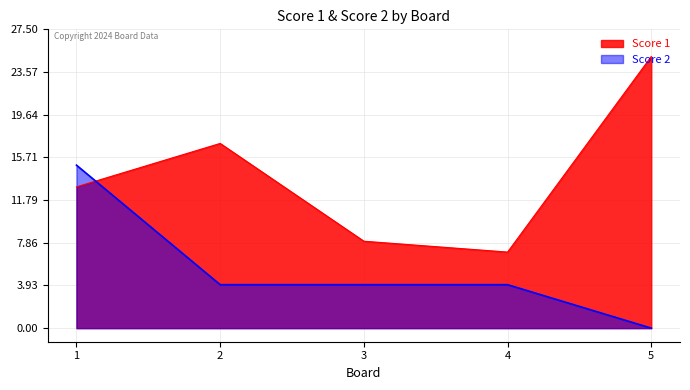

Which series has the widest spread of values?

Score 1